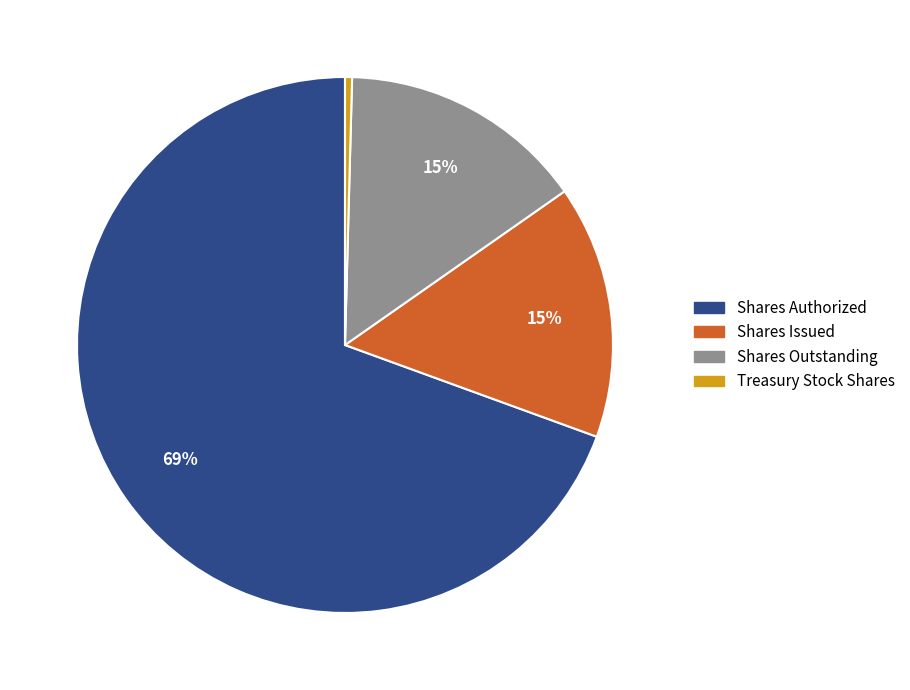

Is it true that Shares Outstanding is 15% of the pie?

True